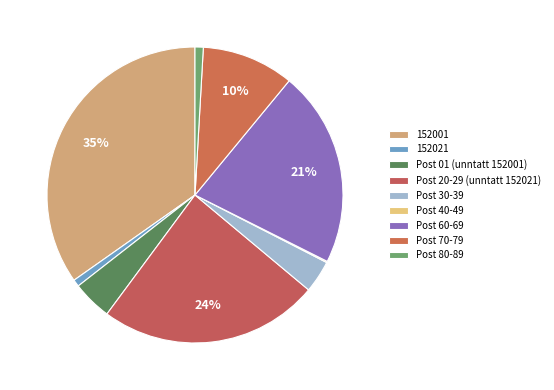

What percentage is the Post 60-69 slice, to the nearest percent?

21%